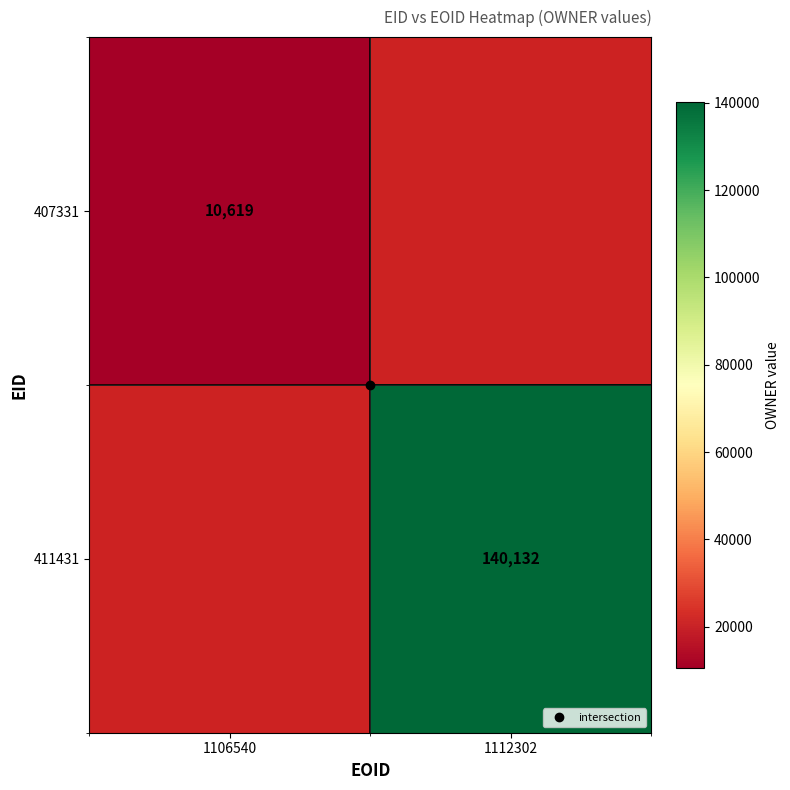

The value of 411431 at 1112302 is 236043.9. True or false?

False